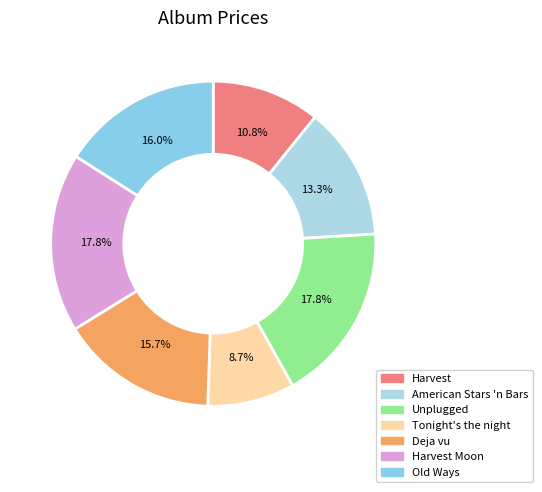

Is there a majority slice in this chart?

No